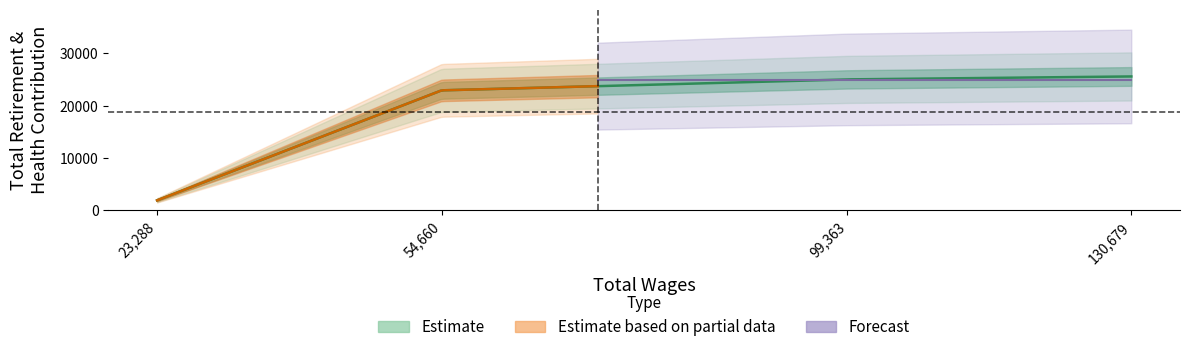

Approximately how many times larger is the value at Instructor, Biology (99363) compared to Instructor, Biology (130679)?

1.0